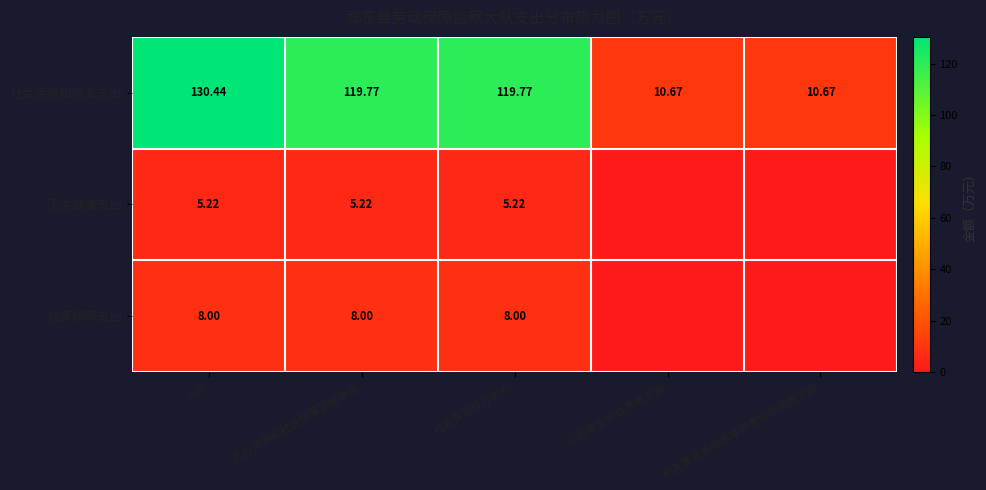

Between 合计 and 人力资源和社会保障管理事务, which series saw the biggest shift?

社会保障和就业支出